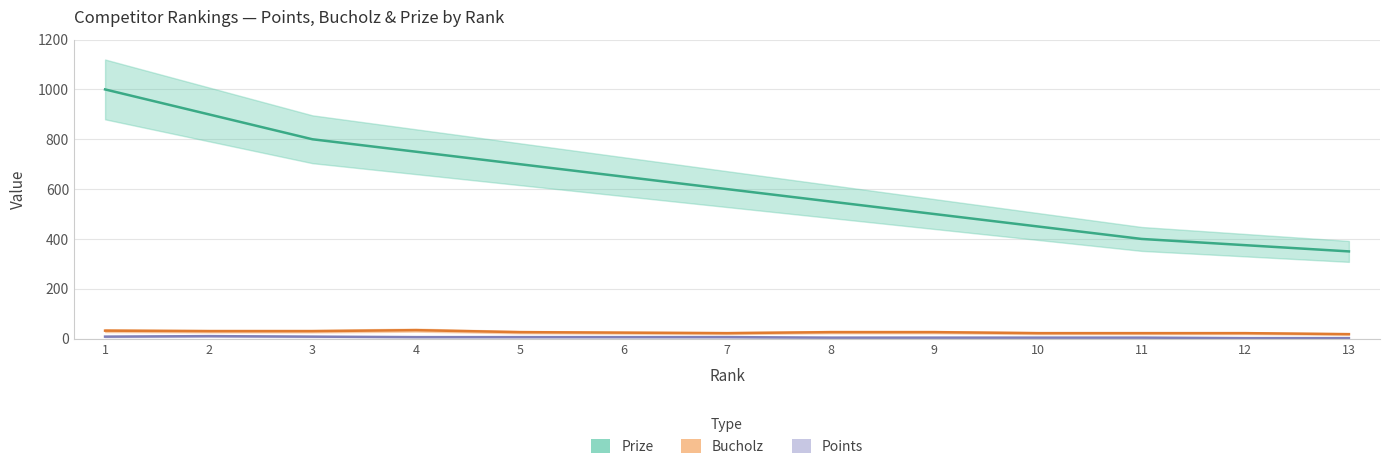

What is the total value across all series at 3?

838